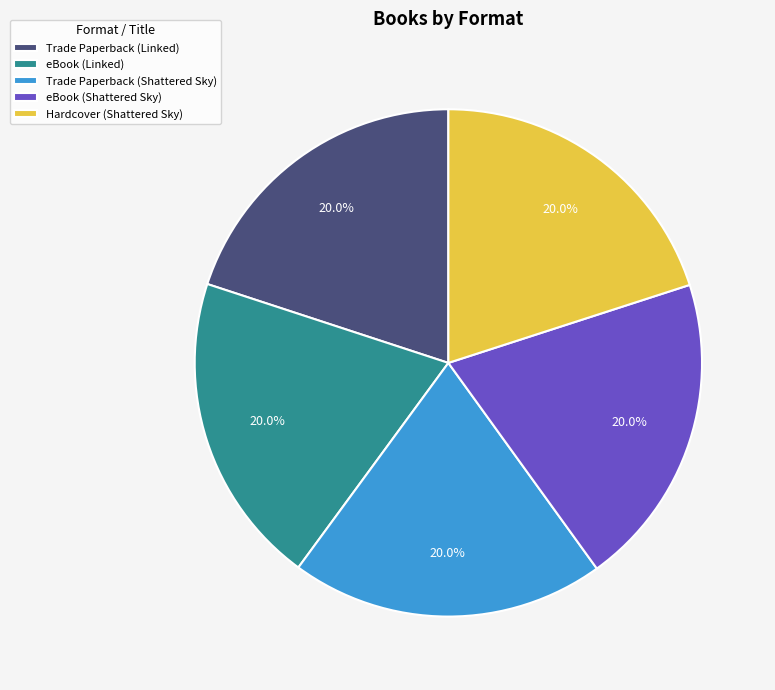

What is the total percentage of eBook (Shattered Sky) and Trade Paperback (Linked)?

40.0%